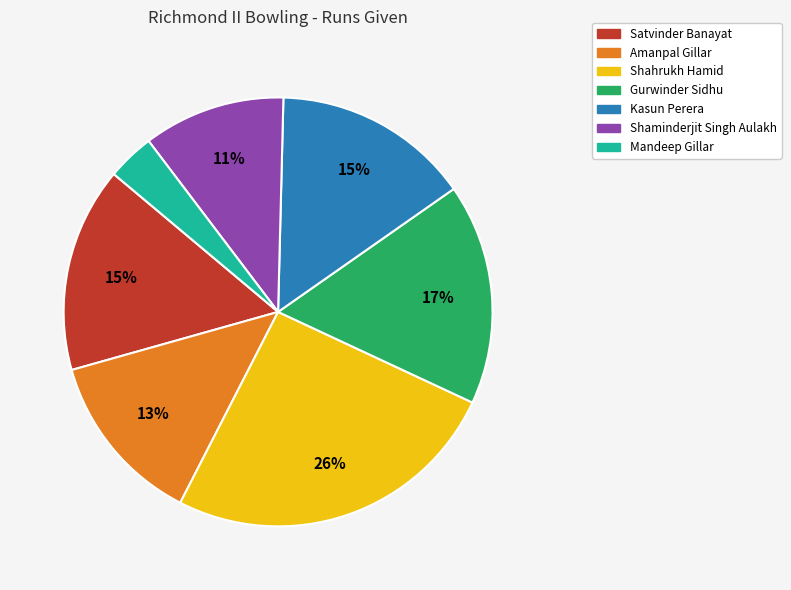

What percentage is the Kasun Perera slice, to the nearest percent?

15%